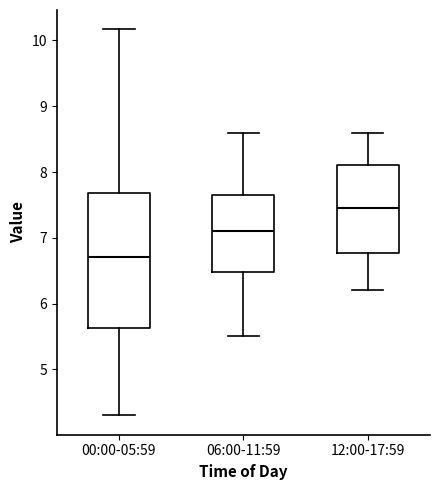

Reading left to right, transcribe this box plot: for each box, give where its median line is, the range the box spans, and where its two whiskers end, as read against the y-axis. The values are not printed on the chart, so give them approximately, as read against the axis.

00:00-05:59: median 6.7, box 5.6 to 7.7, whiskers 4.3 to 10.2
06:00-11:59: median 7.1, box 6.5 to 7.7, whiskers 5.5 to 8.6
12:00-17:59: median 7.5, box 6.8 to 8.1, whiskers 6.2 to 8.6